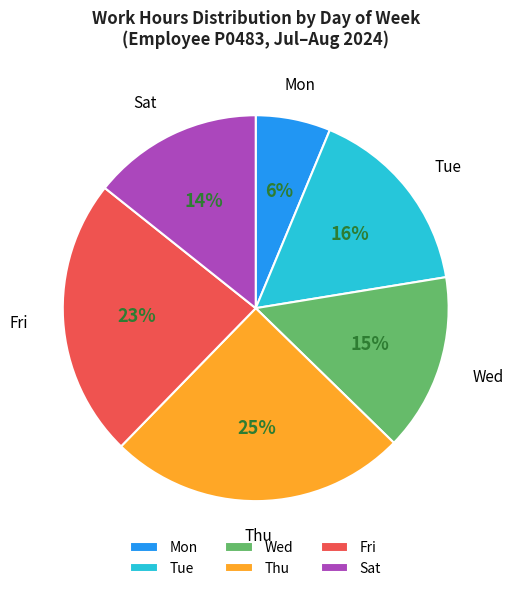

Is it true that Mon is 1% of the pie?

False